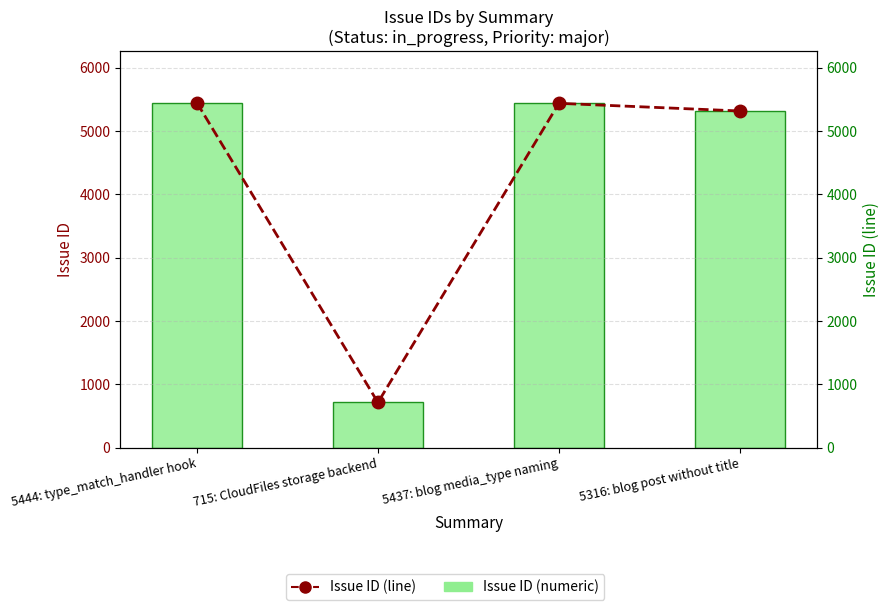

At which category is the sum across all series the highest?

5444: type_match_handler hook